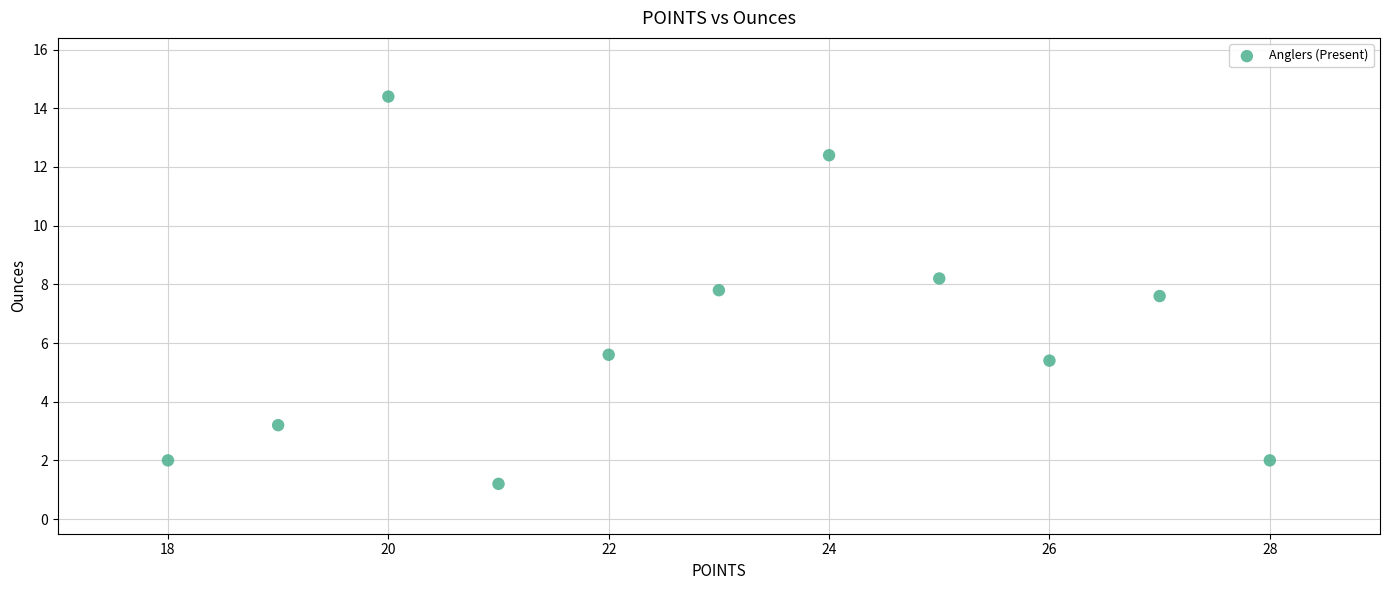

What is the range of X values (max minus min)?

10.0